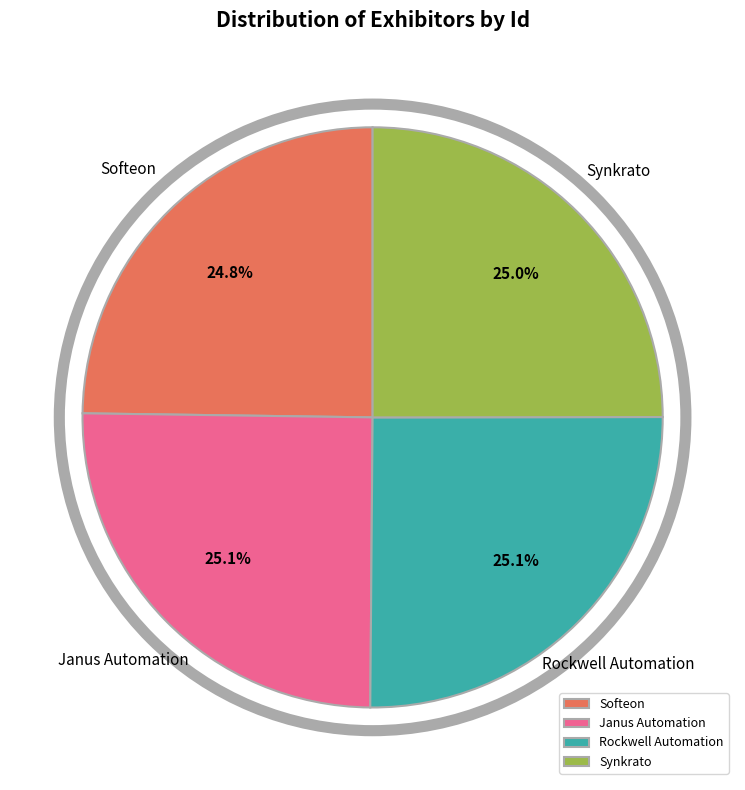

True or false: Rockwell Automation accounts for 17% of the total.

False